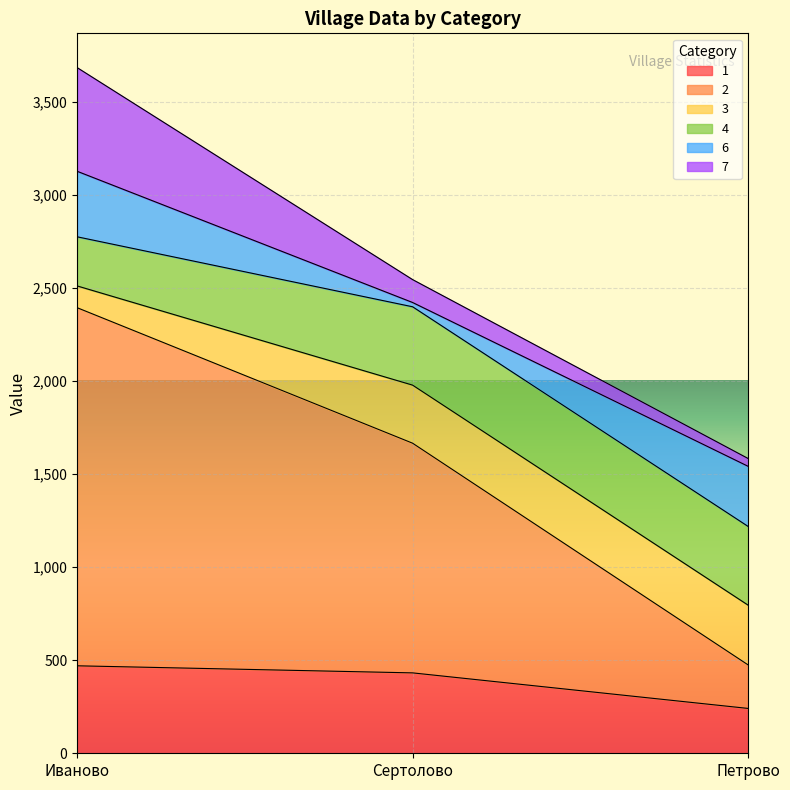

What is the difference between the second highest and minimum values in the 7 series?

81